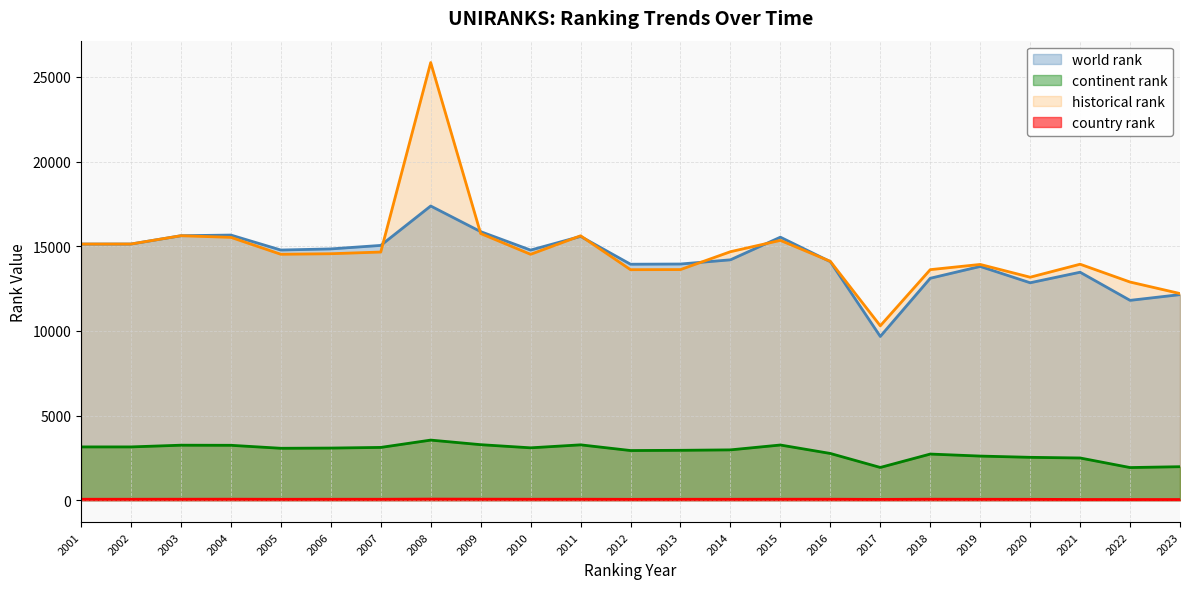

What is the sum of all historical rank values?

338228.0